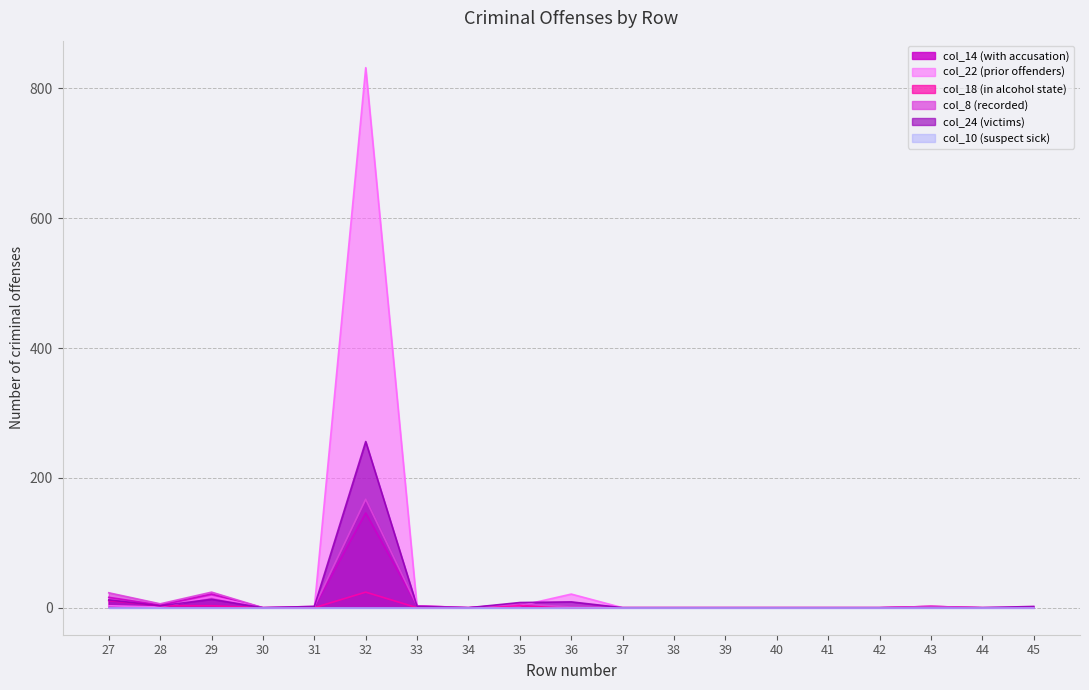

True or false: col_24 and col_18 cross at least once.

False